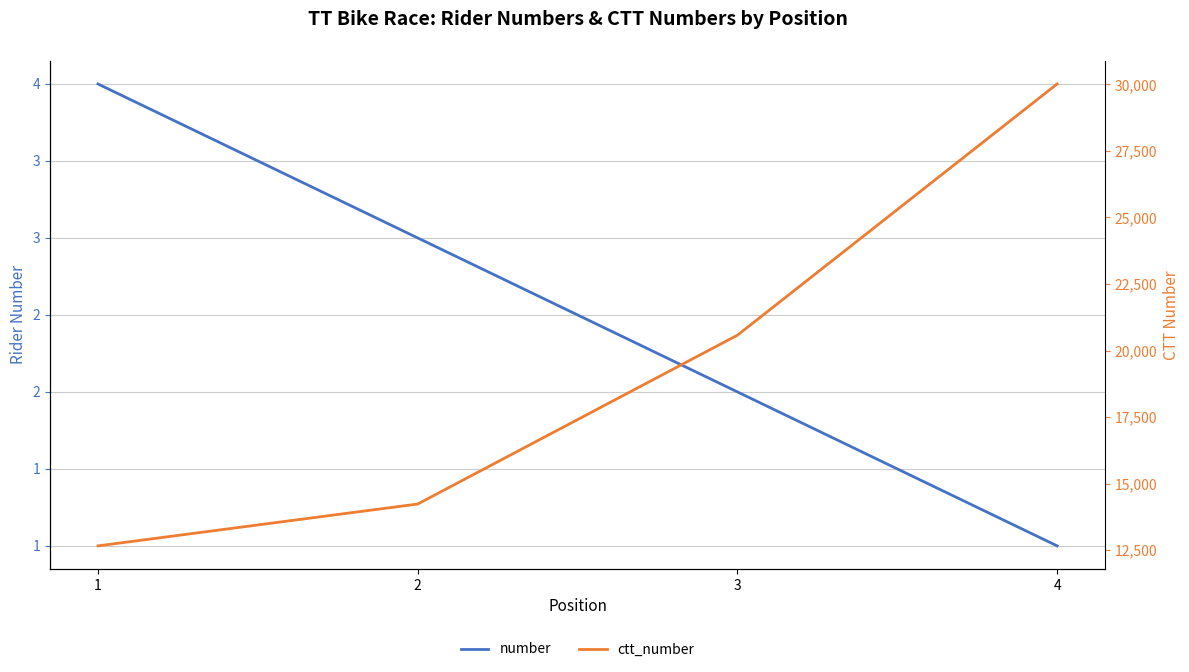

Reading left to right, list all the values displayed in this chart.

number: 4	3	2	1
ctt_number: 12663	14235	20577	30014